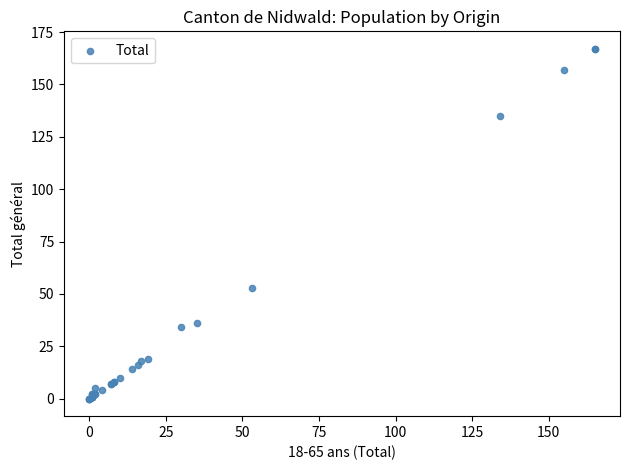

What Y value in the scatter plot is closest to 83?

53